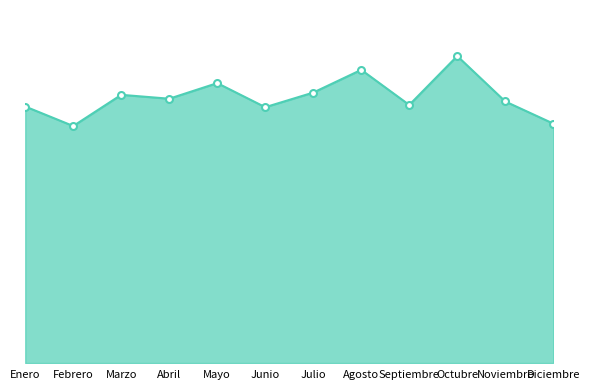

What is the change in value from Abril to Octubre?

+0.6